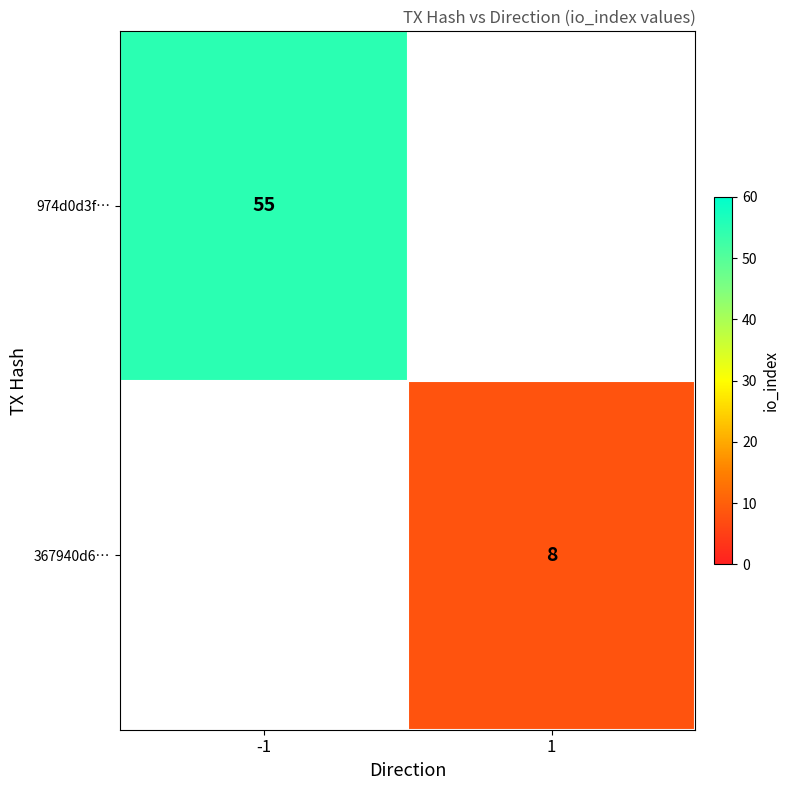

The 974d0d3f… series shows 55 at -1. True or false?

True